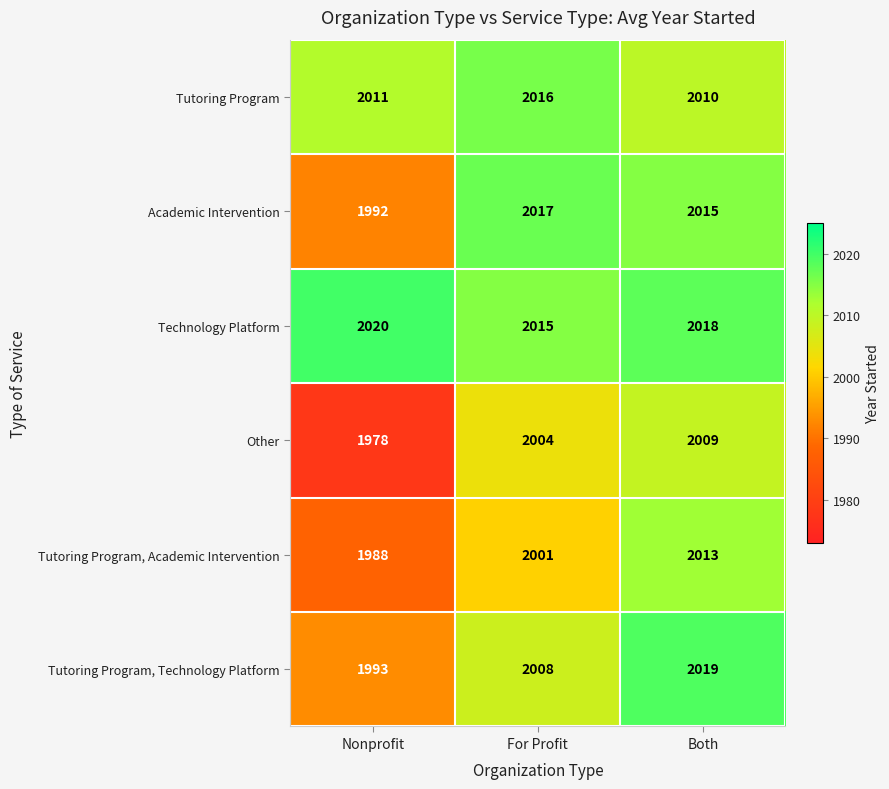

Where is Other nearest to the value 1993?

For Profit